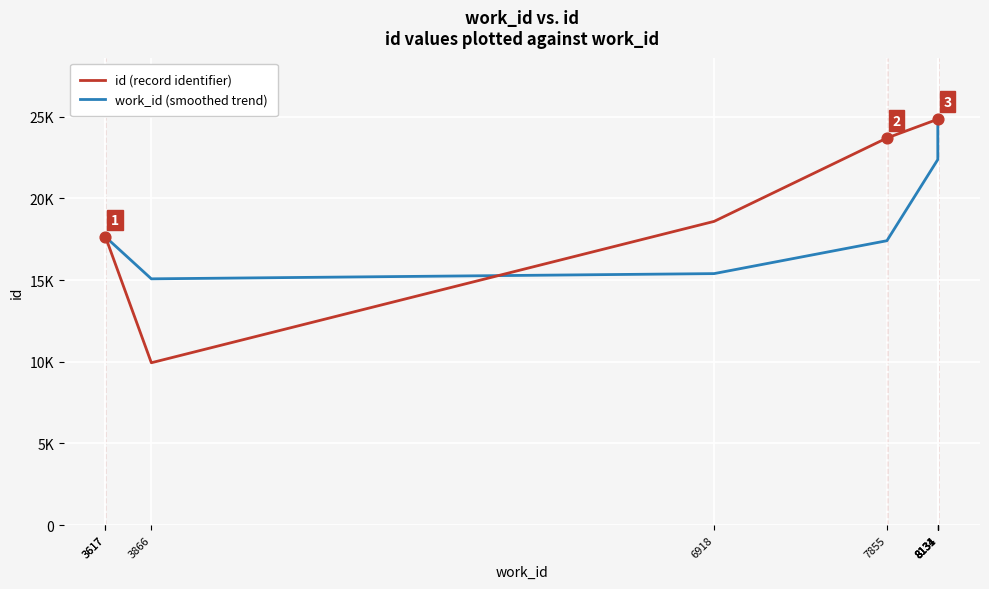

What are all the series names shown in the legend?

id (record identifier), work_id (smoothed trend)